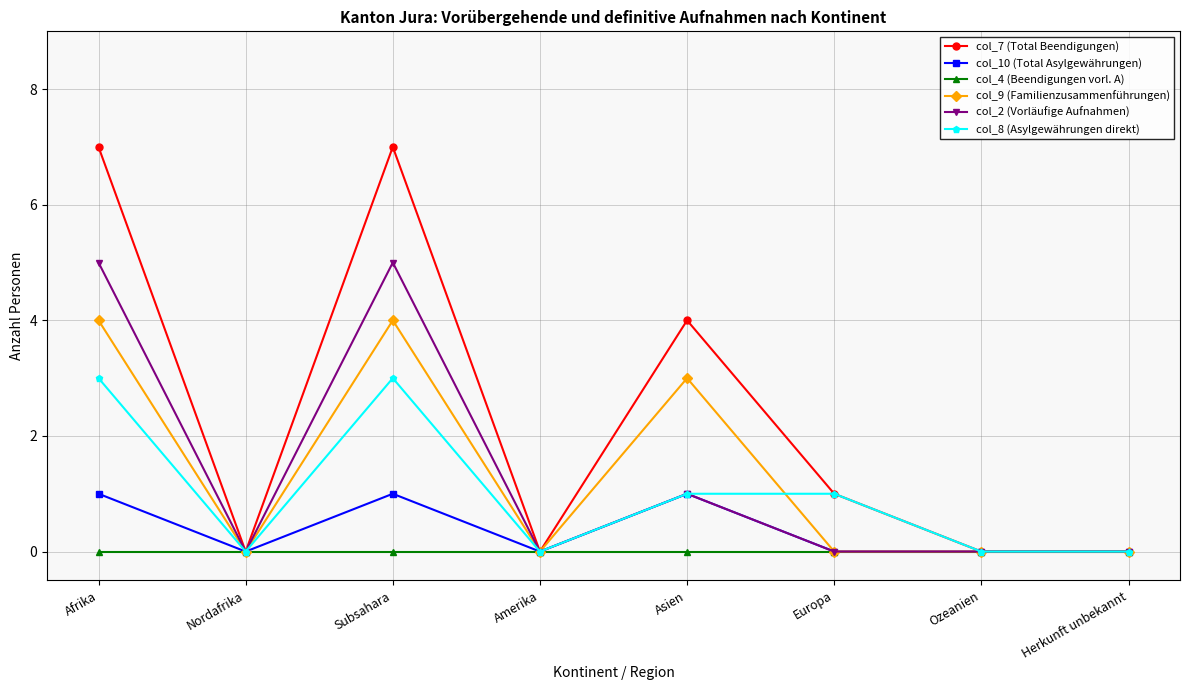

Reading left to right, what are all the values shown in this chart?

col_7 (Total Beendigungen): 7	0	7	0	4	1	0	0
col_10 (Total Asylgewährungen): 1	0	1	0	1	0	0	0
col_4 (Beendigungen vorl. A): 0	0	0	0	0	0	0	0
col_9 (Familienzusammenführungen): 4	0	4	0	3	0	0	0
col_2 (Vorläufige Aufnahmen): 5	0	5	0	1	0	0	0
col_8 (Asylgewährungen direkt): 3	0	3	0	1	1	0	0